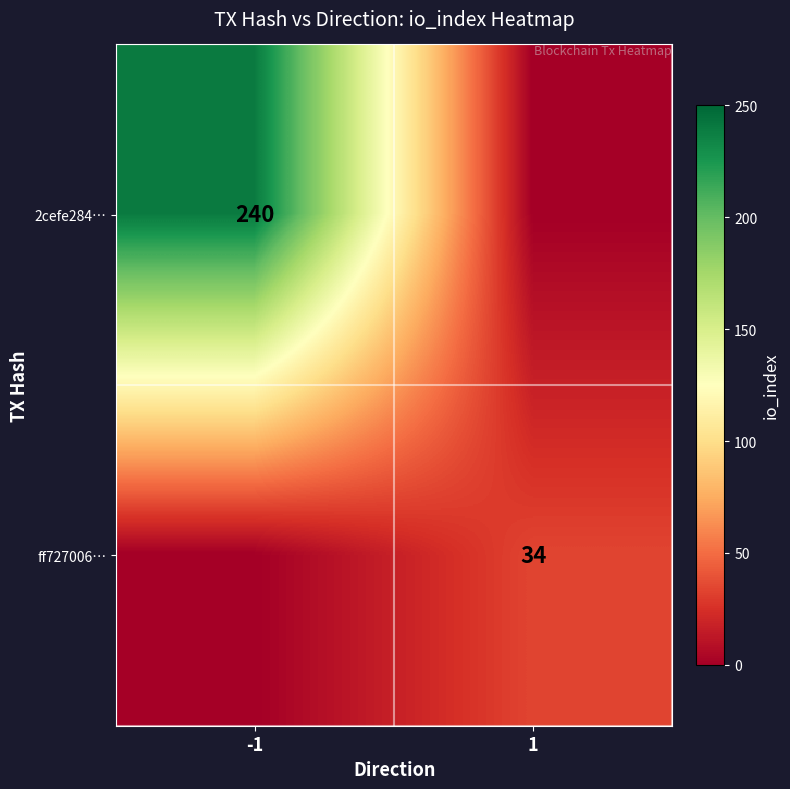

At which category does the chart reach its minimum across all series?

1